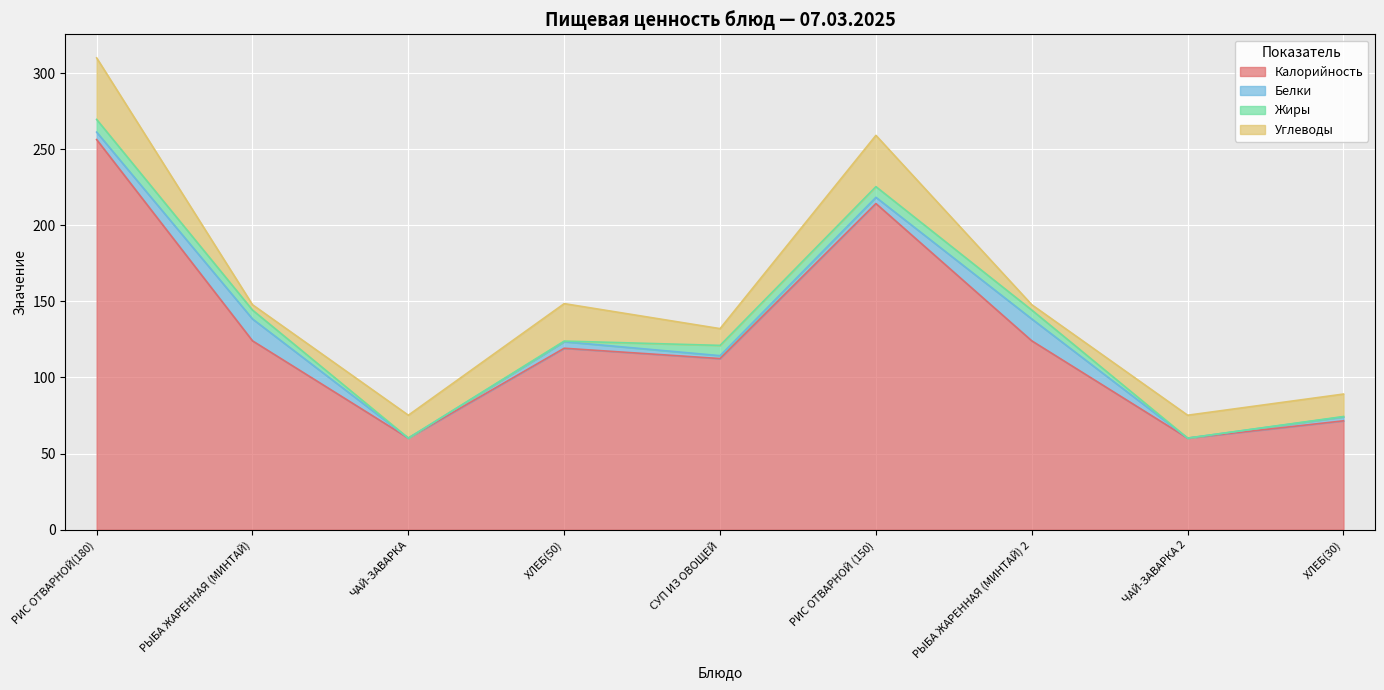

At which category does Калорийность reach its first local valley?

ЧАЙ-ЗАВАРКА